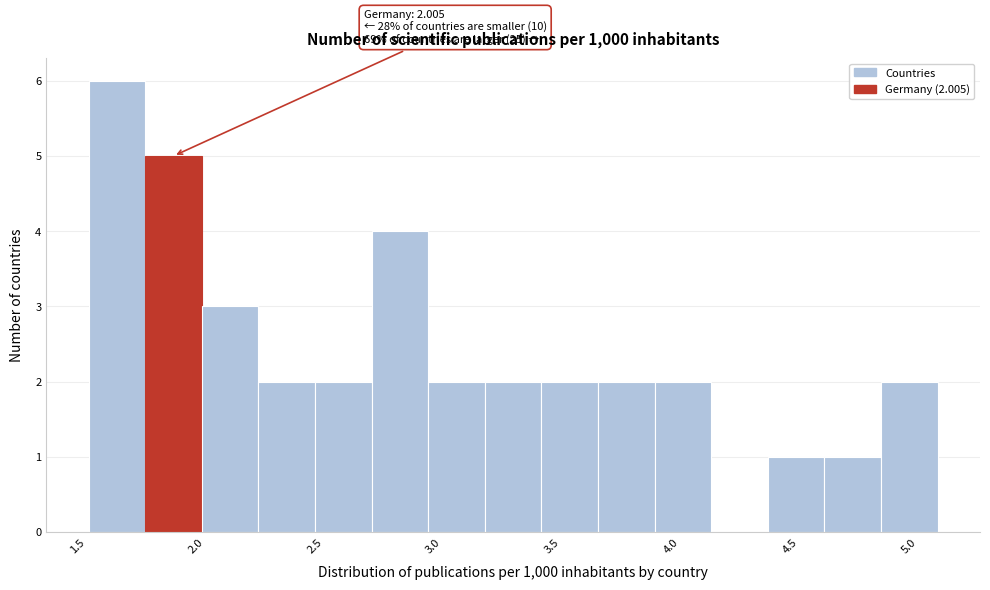

Which range on the x-axis has the tallest bar?

1.55 to 1.80